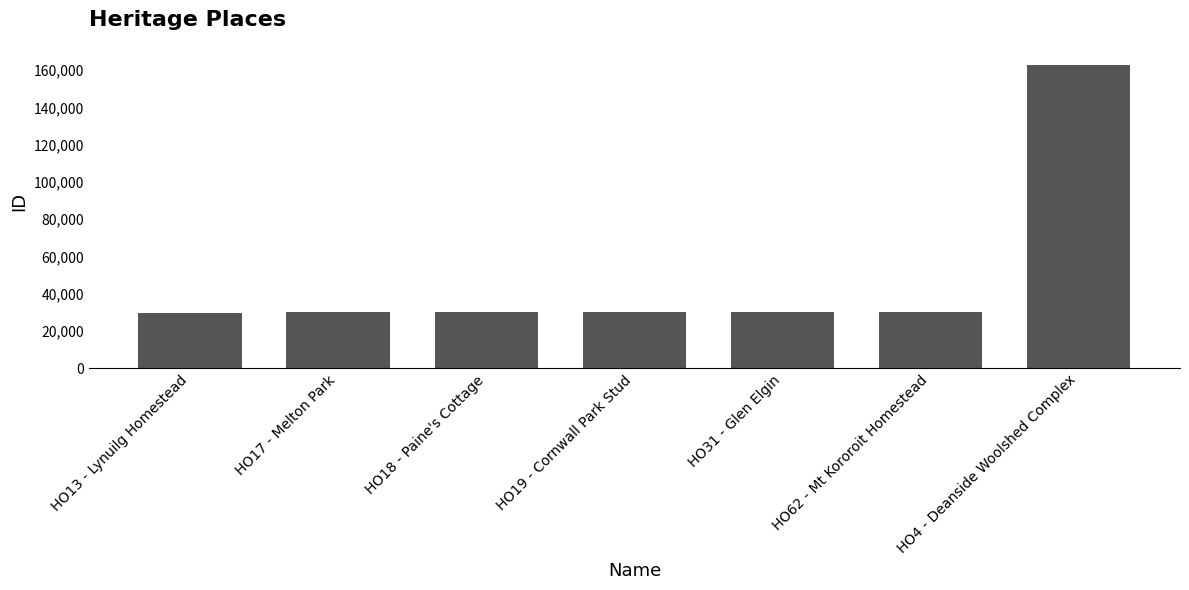

Approximately how many times larger is the value at HO13 - Lynuilg Homestead compared to HO62 - Mt Kororoit Homestead?

1.0